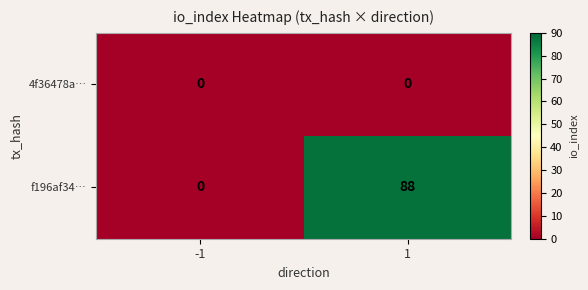

Which series has the largest total across all categories?

f196af34…